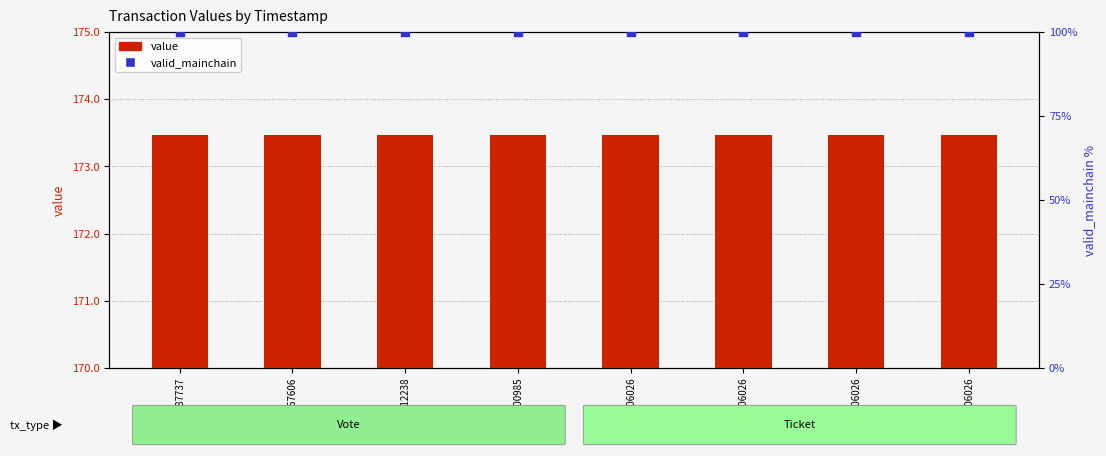

At which category is the sum across all series the highest?

1549987737